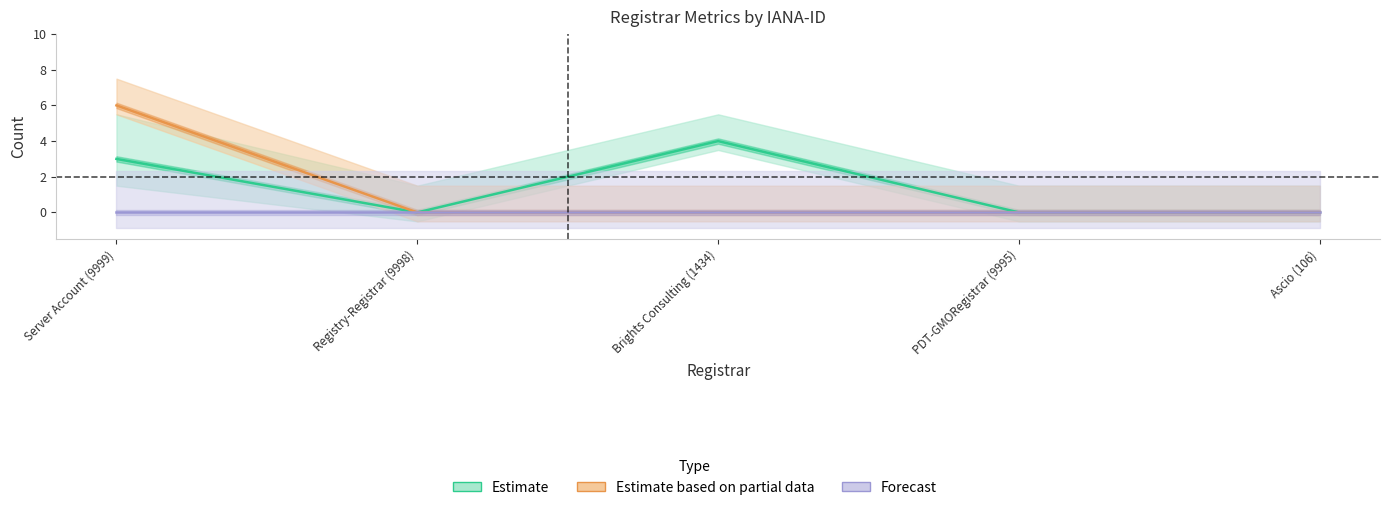

What is the label of the 3rd point from the right?

Brights Consulting (1434)